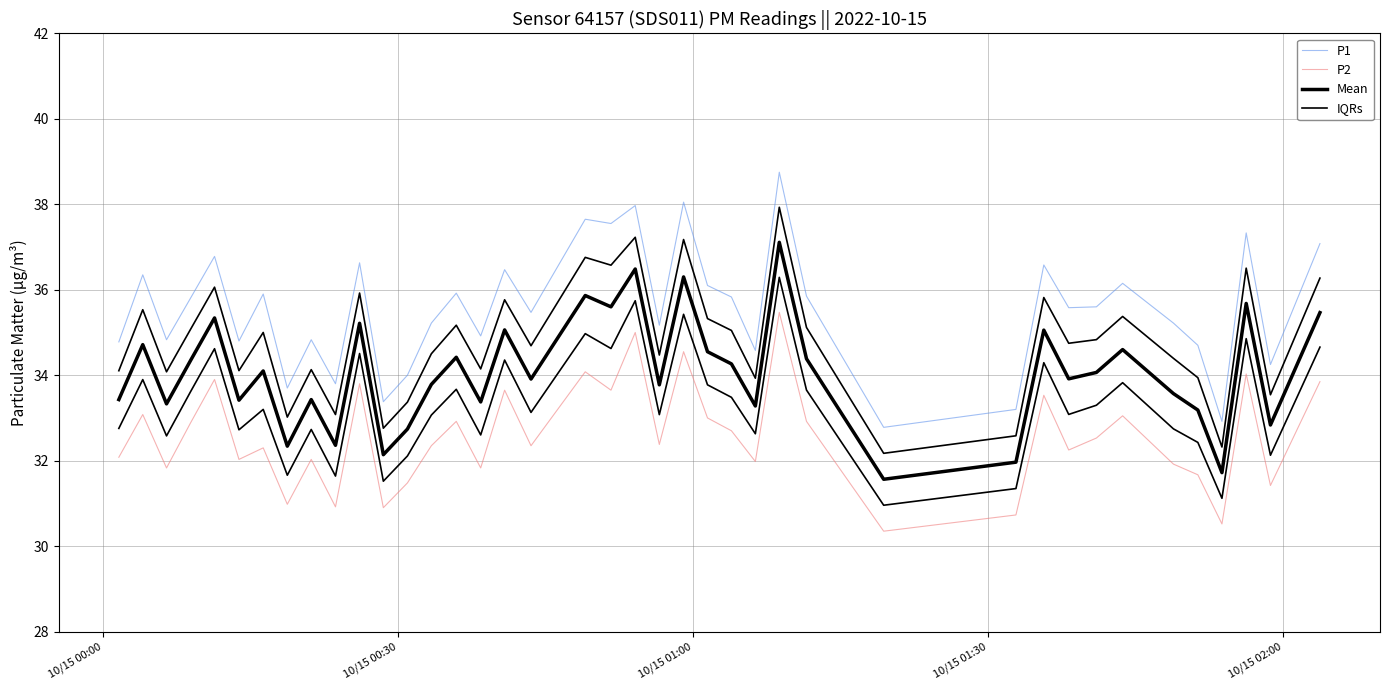

How many lines are shown in the chart?

4